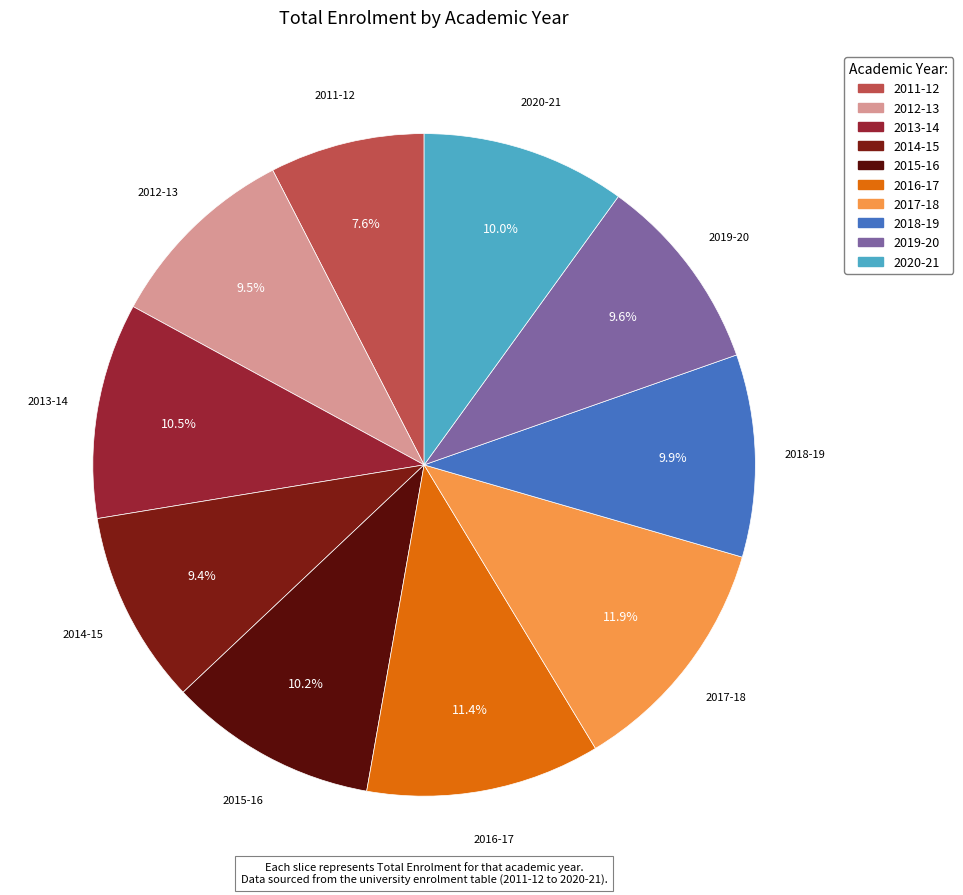

Is the sum of 2017-18 and 2019-20 greater than half?

No